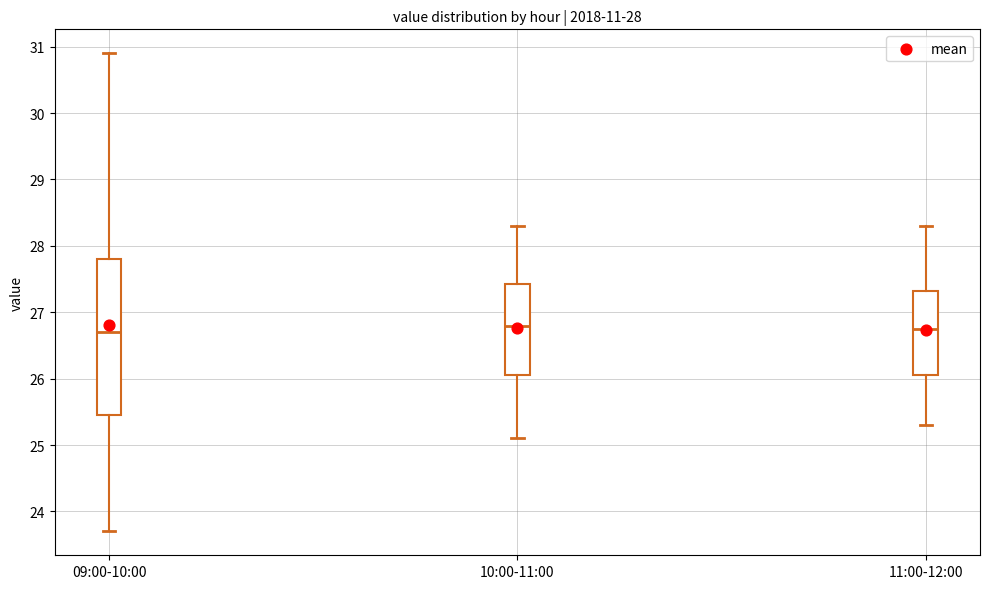

Which box is the tallest, from its lower edge to its upper edge?

09:00-10:00